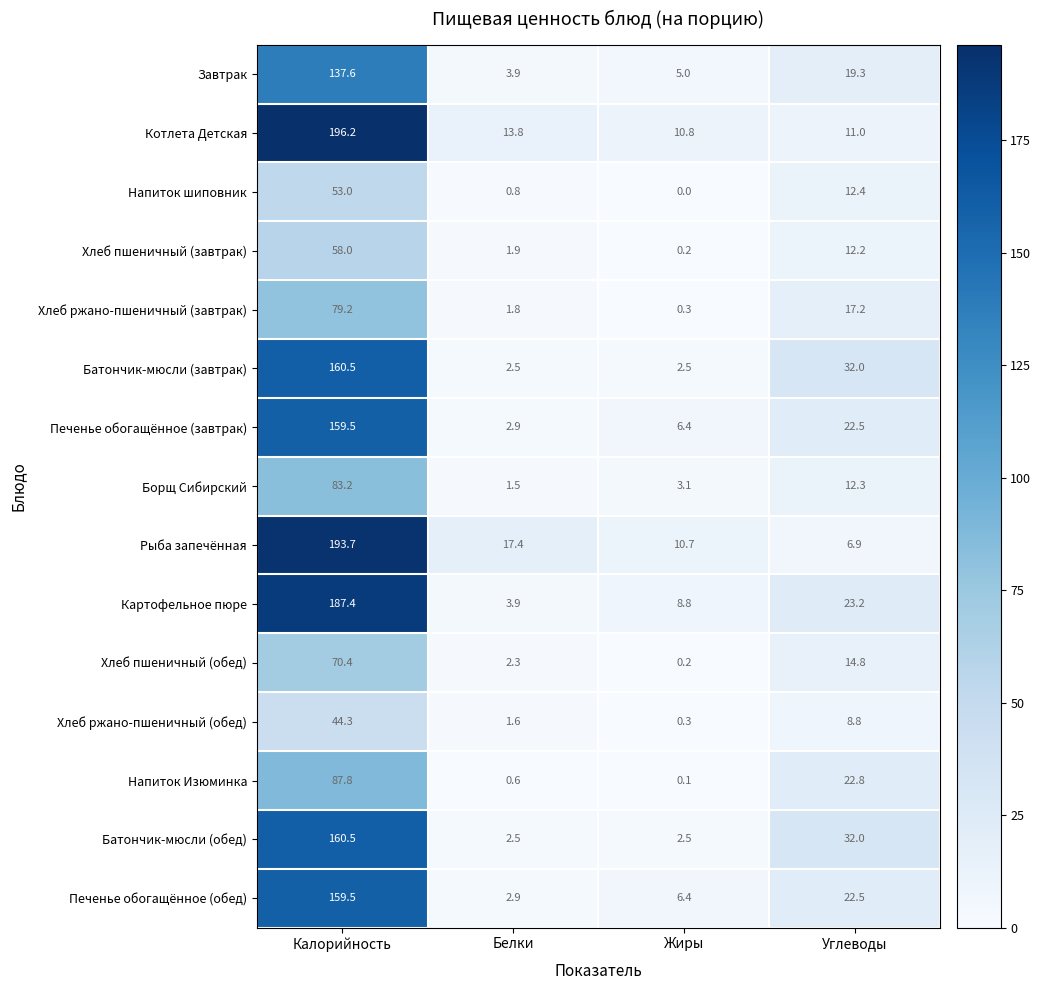

What value does the Печенье обогащённое (обед) series have at Углеводы?

22.5